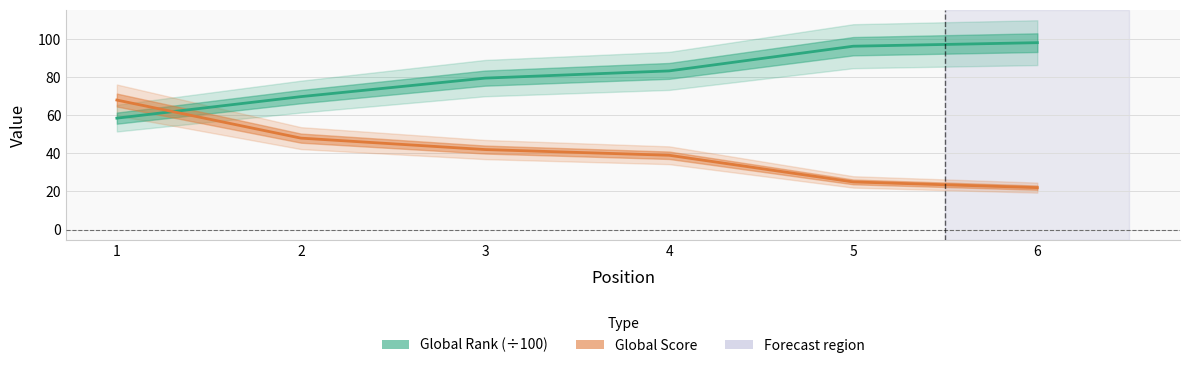

Reading right to left, transcribe all the data shown in this chart.

Global Rank (÷100): 6=98.1	5=96.3	4=83.3	3=79.5	2=69.8	1=58.5
Global Score: 6=22.0	5=25.0	4=39.0	3=42.0	2=48.0	1=68.0